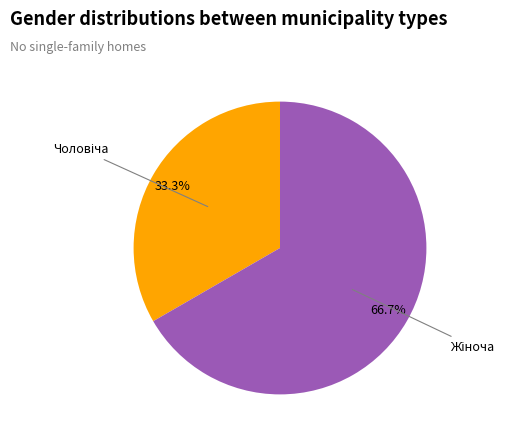

To the nearest percent, what is the average slice percentage?

50%